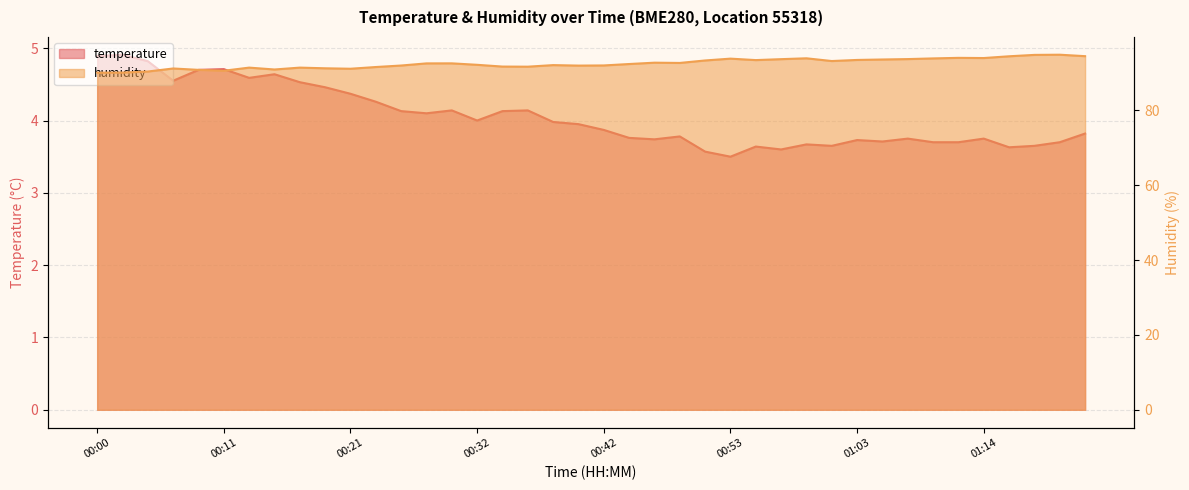

Between 00:00 and 01:20, which series saw the biggest shift?

humidity